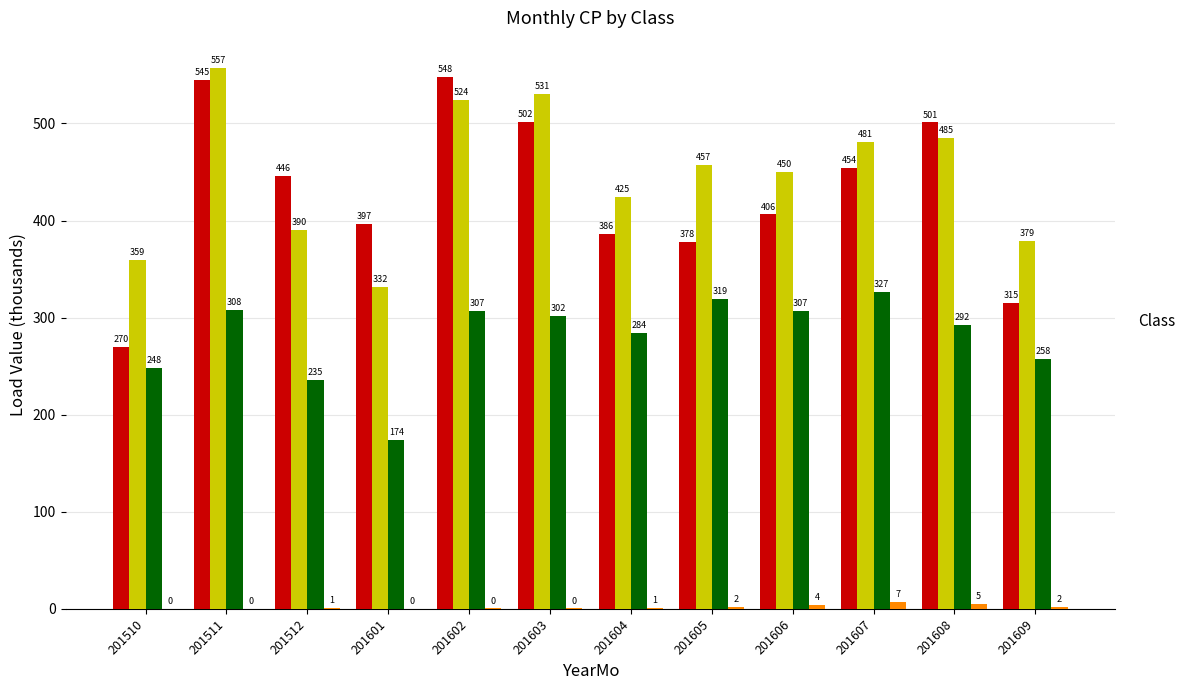

Is it true that _24 equals 406.3 at 201606?

True